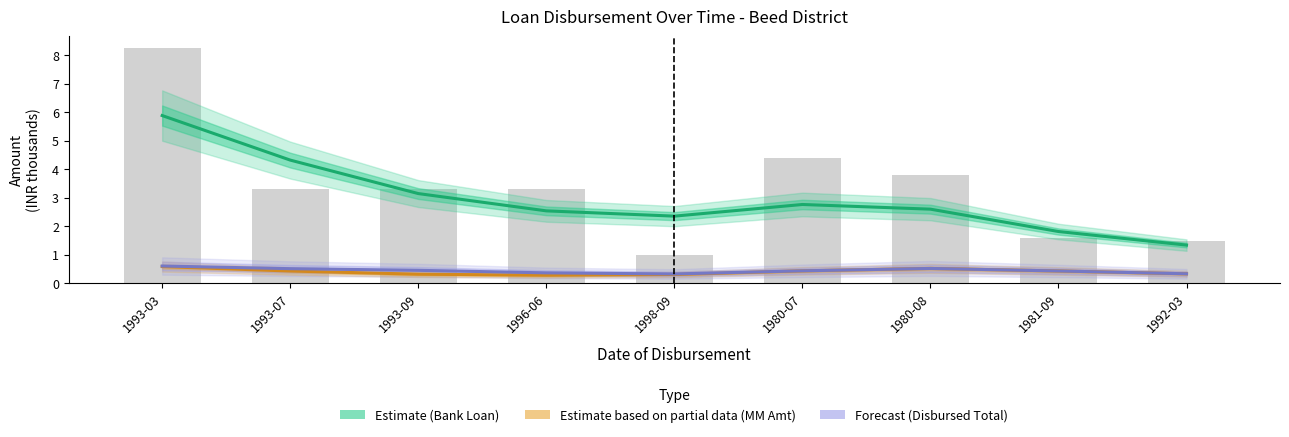

How many values in the Estimate (Bank Loan) series exceed 2?

7